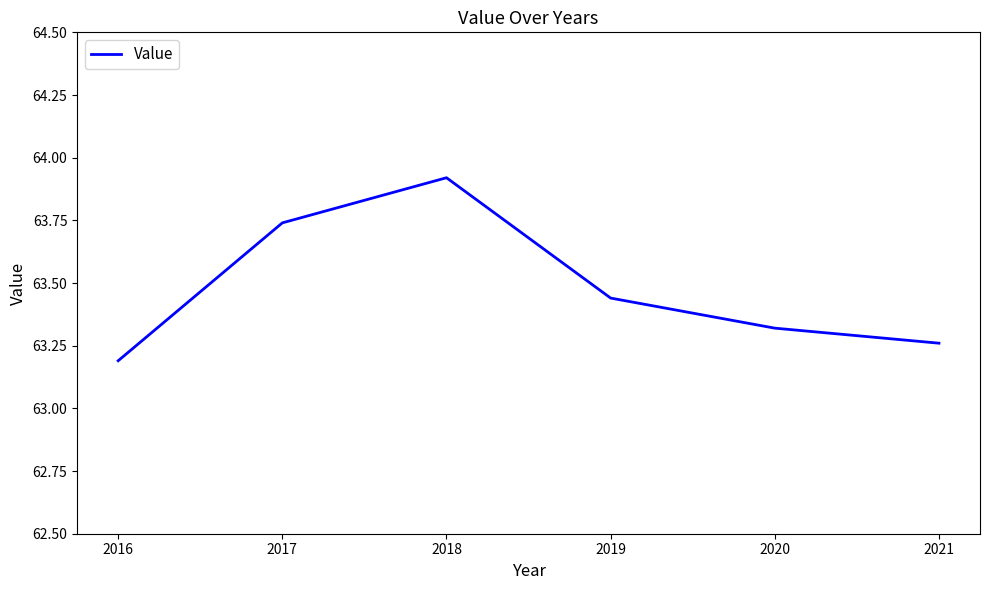

Count the values in the range 63 to 64.

6